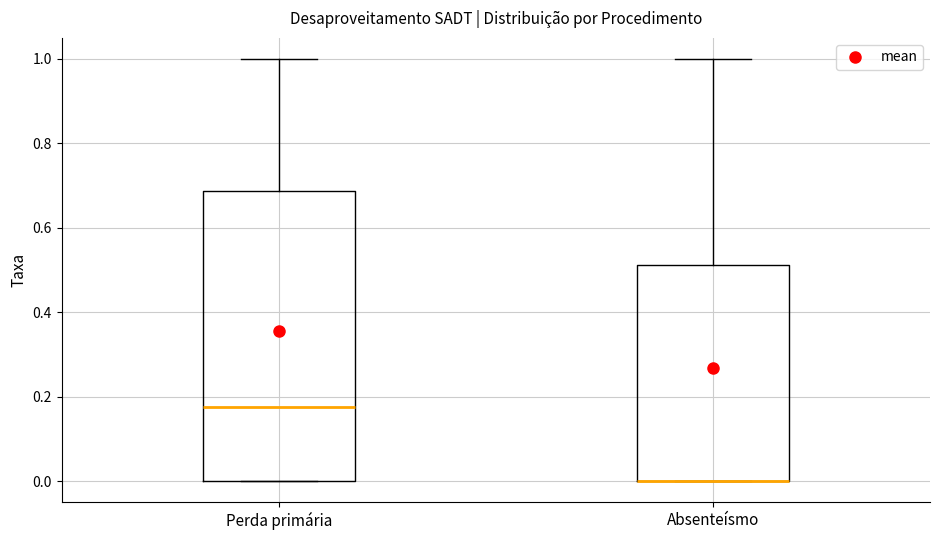

Which box is the tallest, from its lower edge to its upper edge?

Perda primária